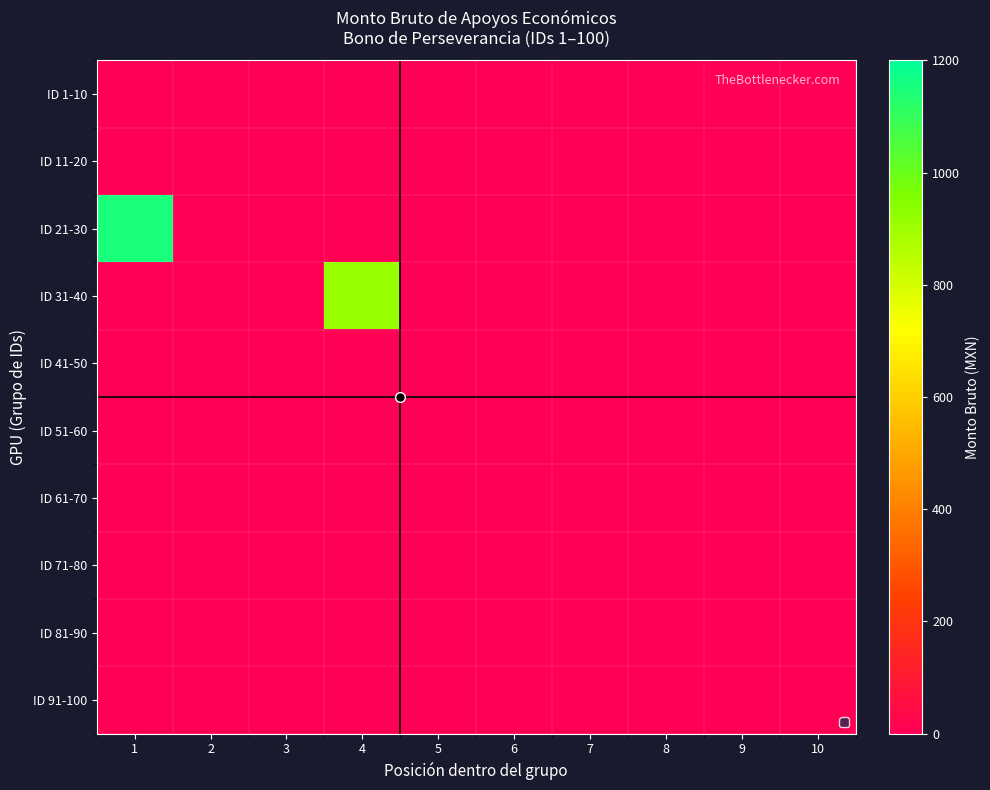

Rank the series at 6 from highest to lowest value.

ID 1-10, ID 11-20, ID 21-30, ID 31-40, ID 41-50, ID 51-60, ID 61-70, ID 71-80, ID 81-90, ID 91-100